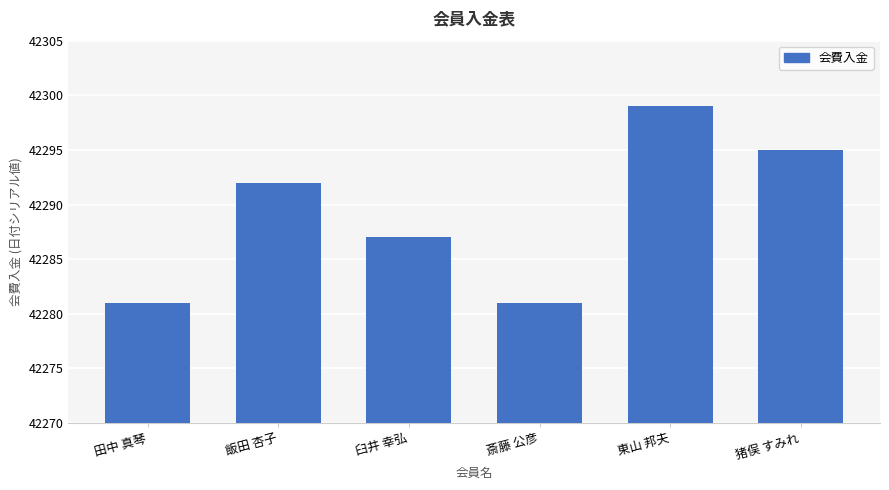

Does the chart contain any negative values?

No